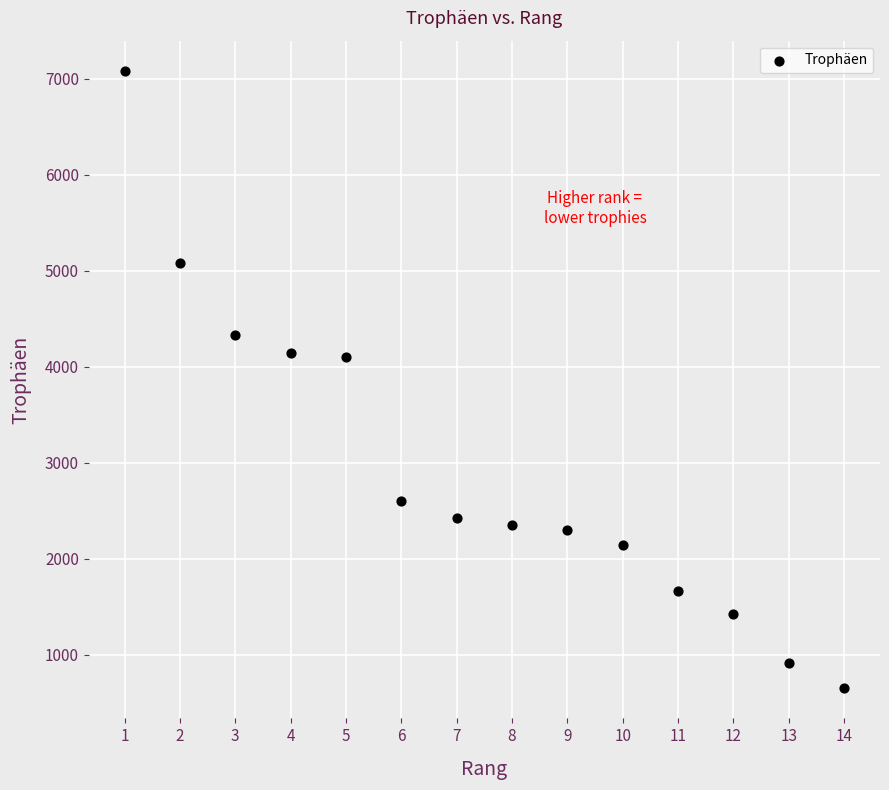

What is the range of X values (max minus min)?

13